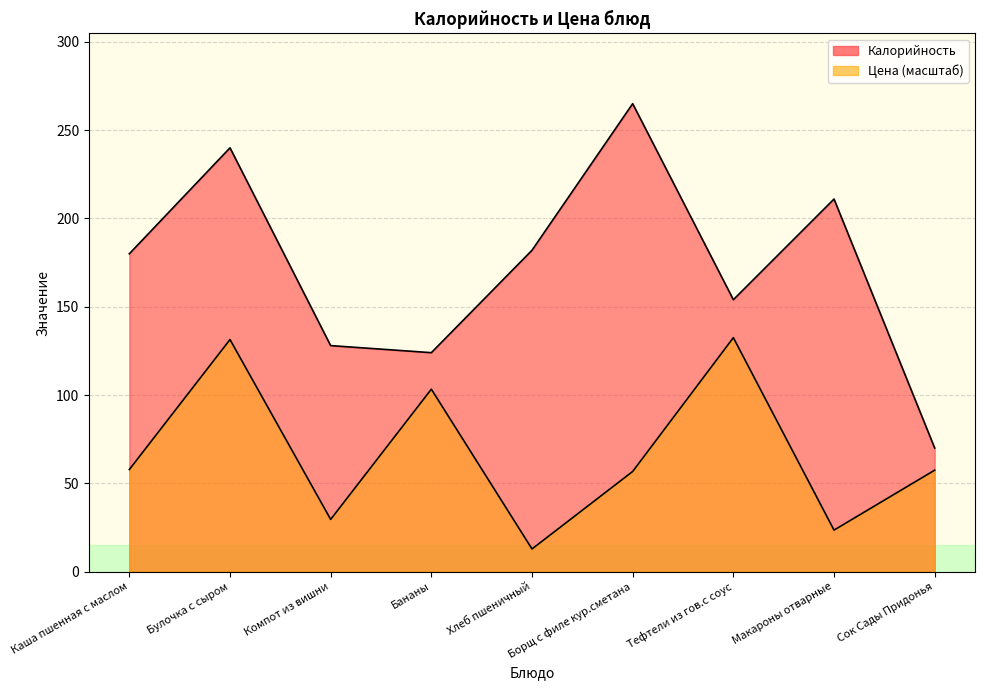

Is it true that Цена equals 23.5 at Макароны отварные?

True